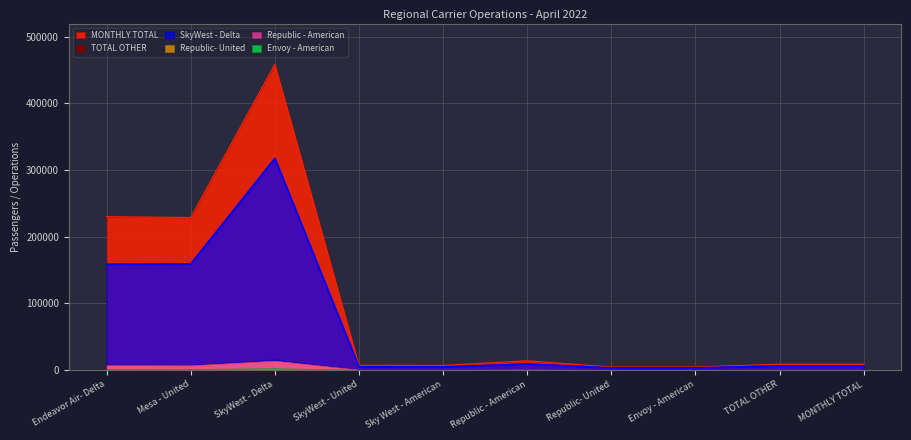

What value does the Republic - American series have at SkyWest - Delta, to the nearest 50?

13750